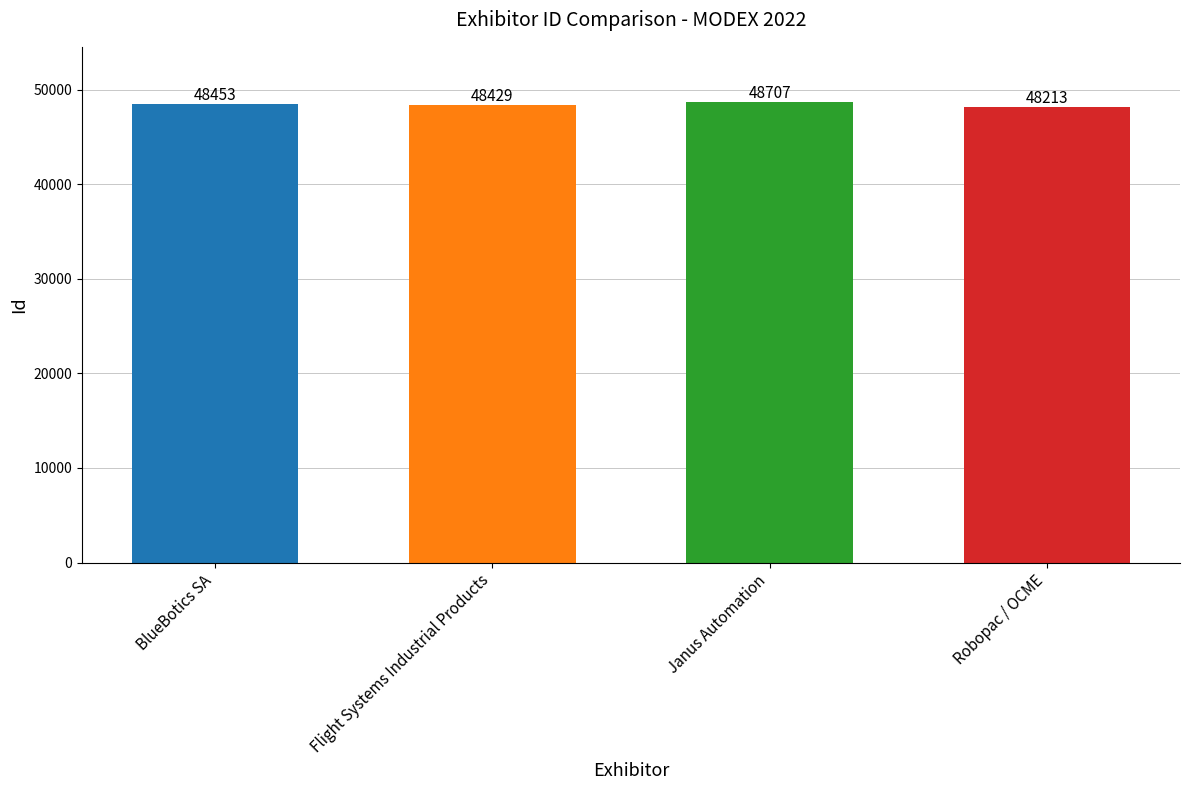

What is the change in value from BlueBotics SA to Flight Systems Industrial Products?

-24